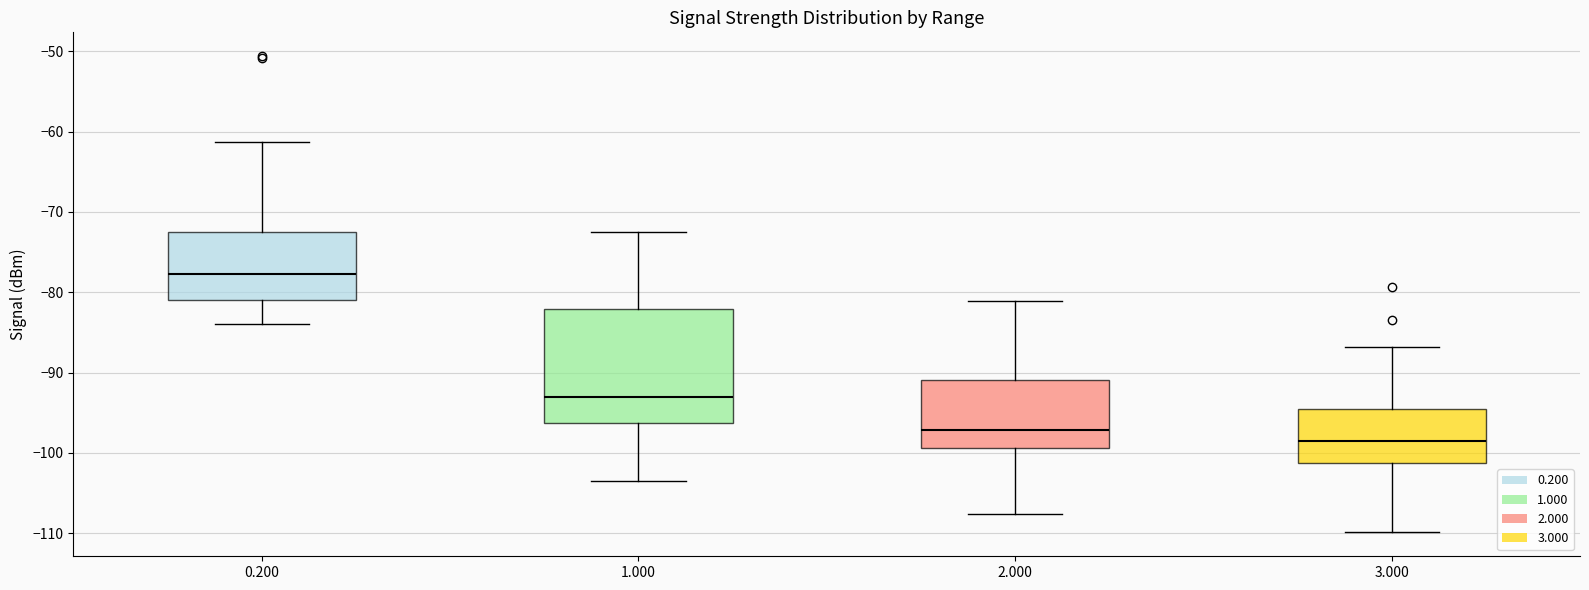

Which box's median line is the highest?

0.200